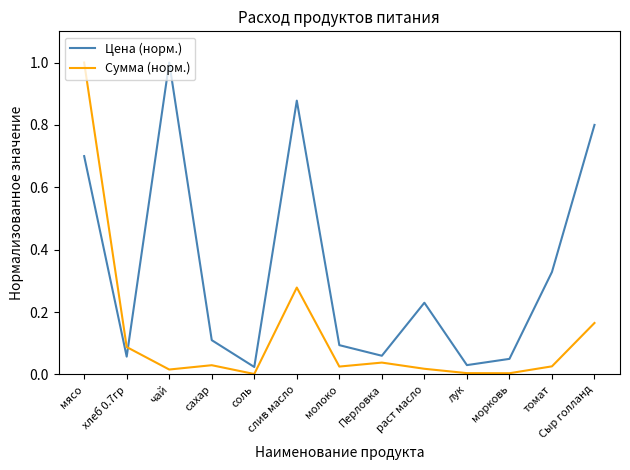

What is the greatest value displayed?

1.0